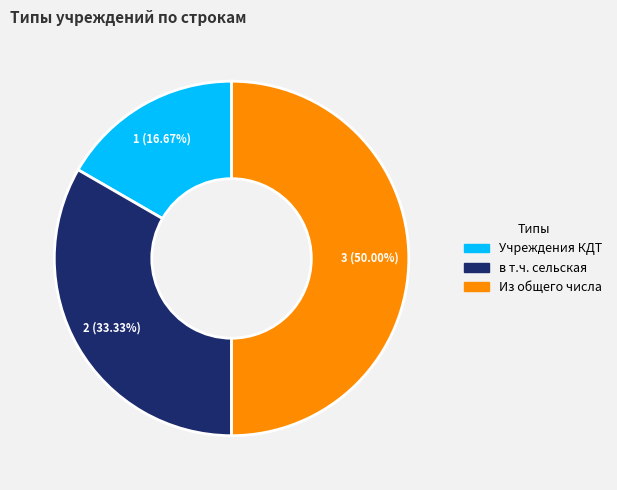

To the nearest percent, what is the average slice percentage?

33%